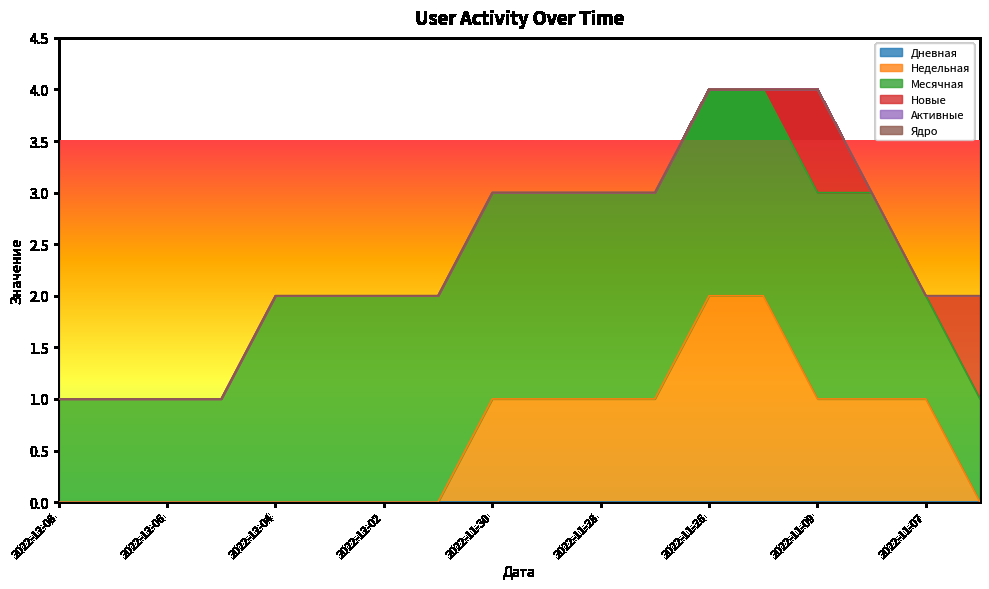

True or false: Новые has more than 1 interior local peaks.

False